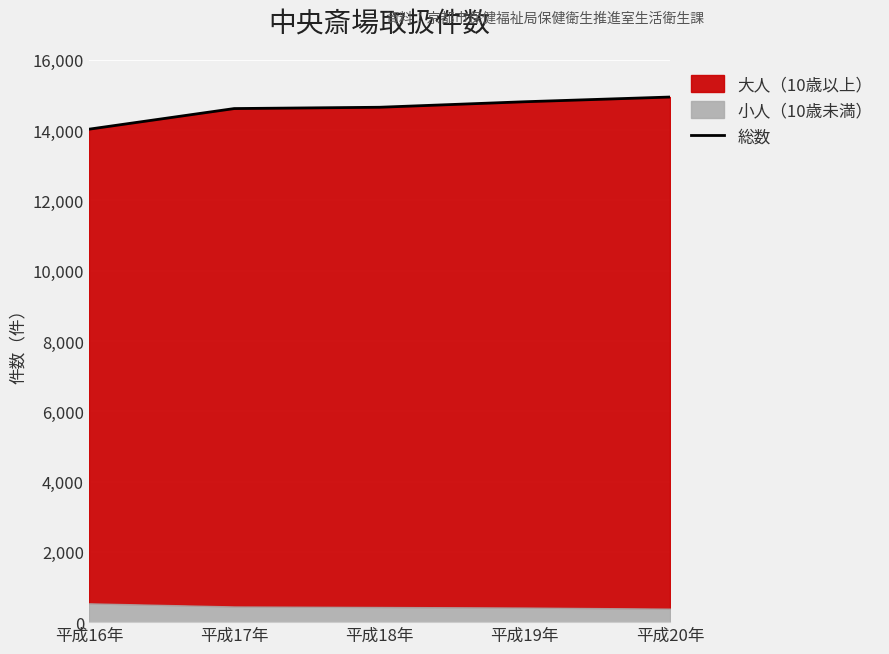

Does the chart display data point markers on the line(s)?

No